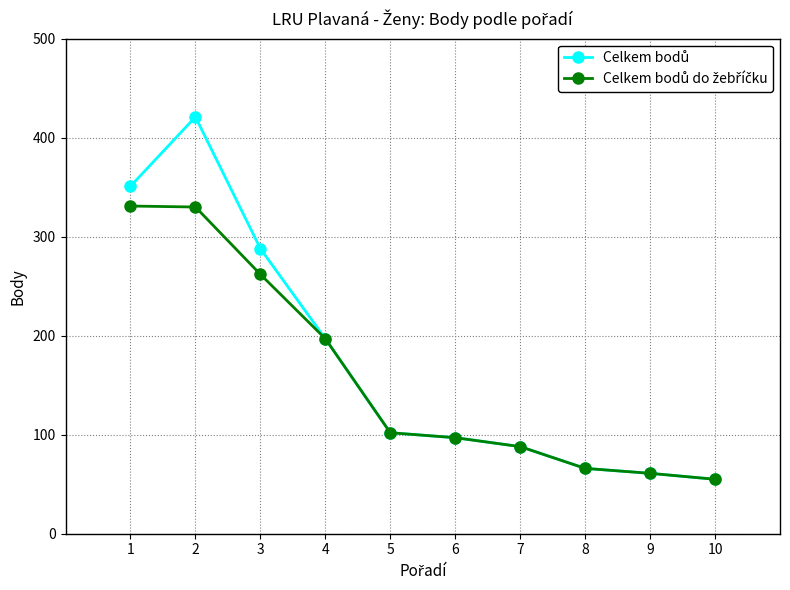

Count the number of categories in the chart.

10